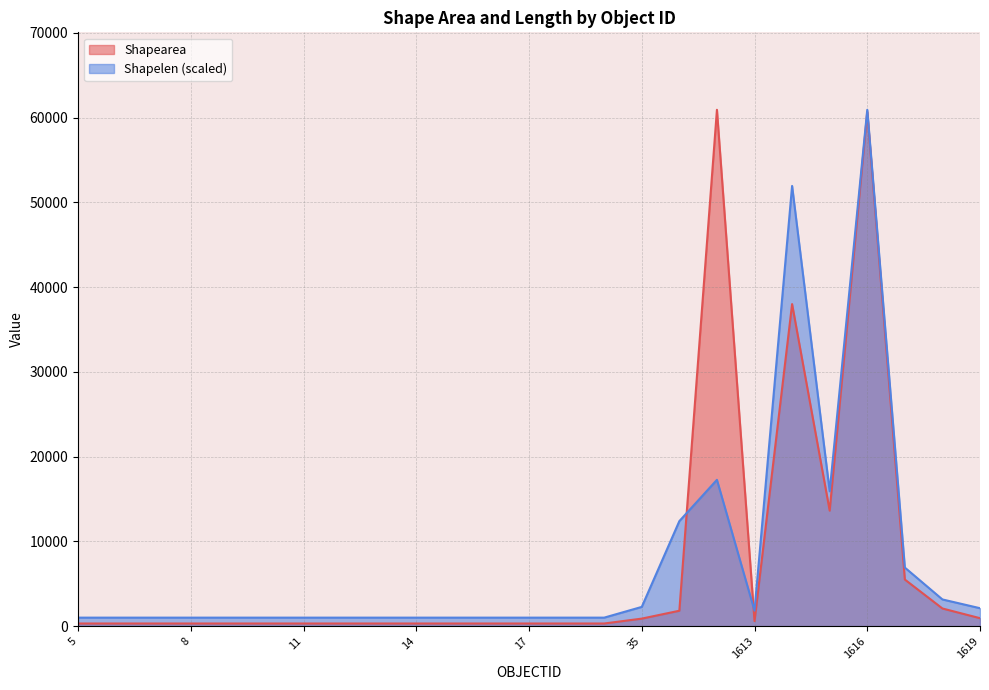

Which series has the largest total across all categories?

Shapelen